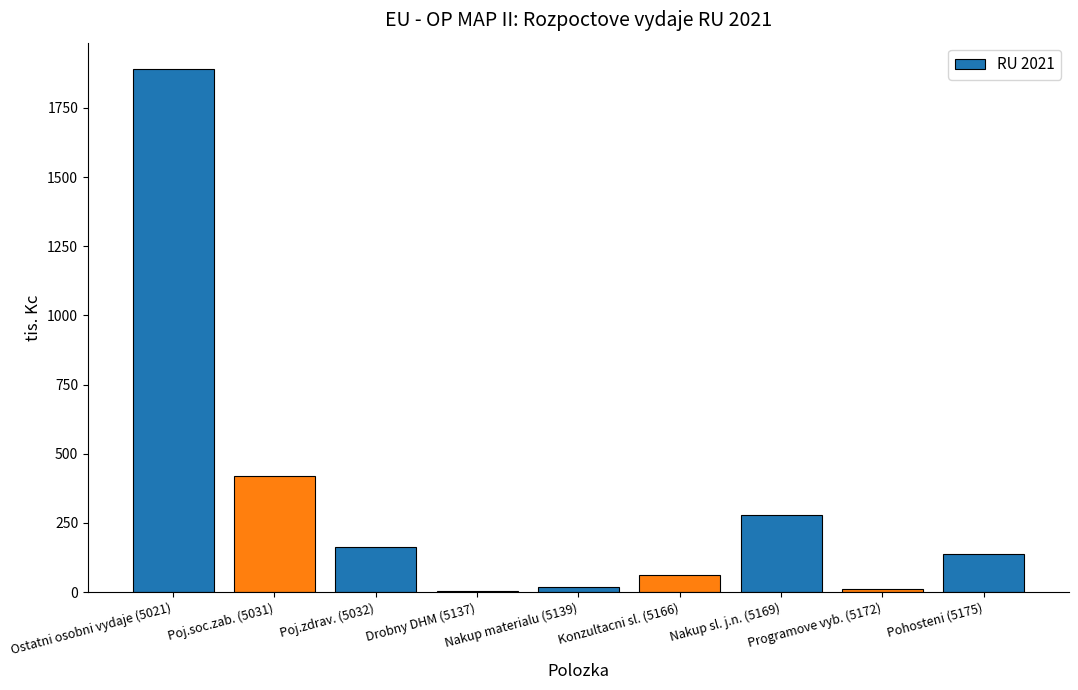

What is the sum of all values?

2988.5